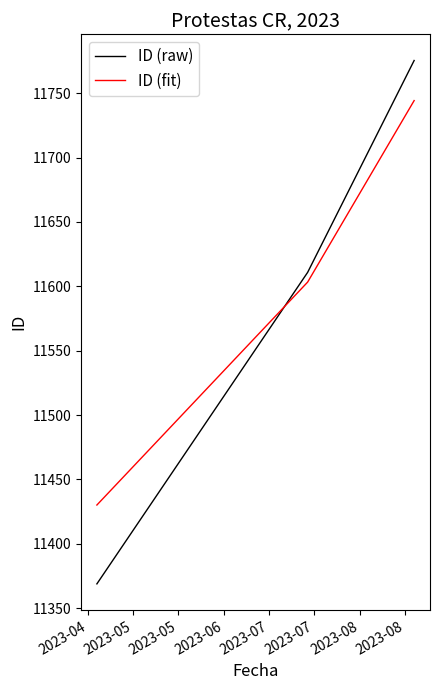

List the series in order of their peak value, highest first.

ID (raw), ID (fit)